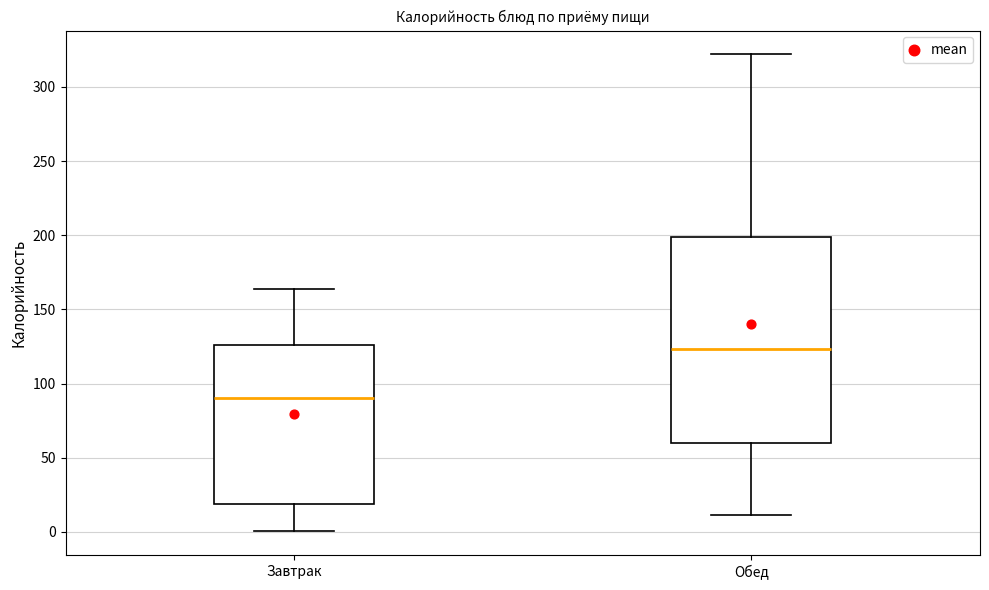

Where does the lower whisker of the box for Завтрак end on the y-axis? The values are not printed on the chart, so give them approximately, as read against the axis.

0